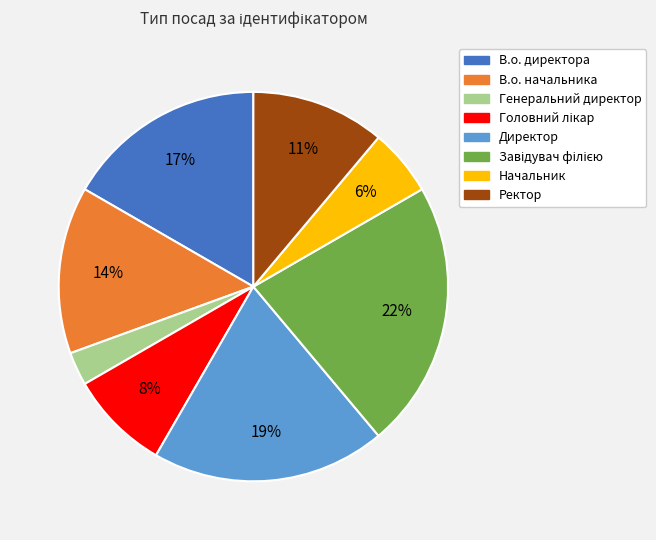

Is there a majority slice in this chart?

No